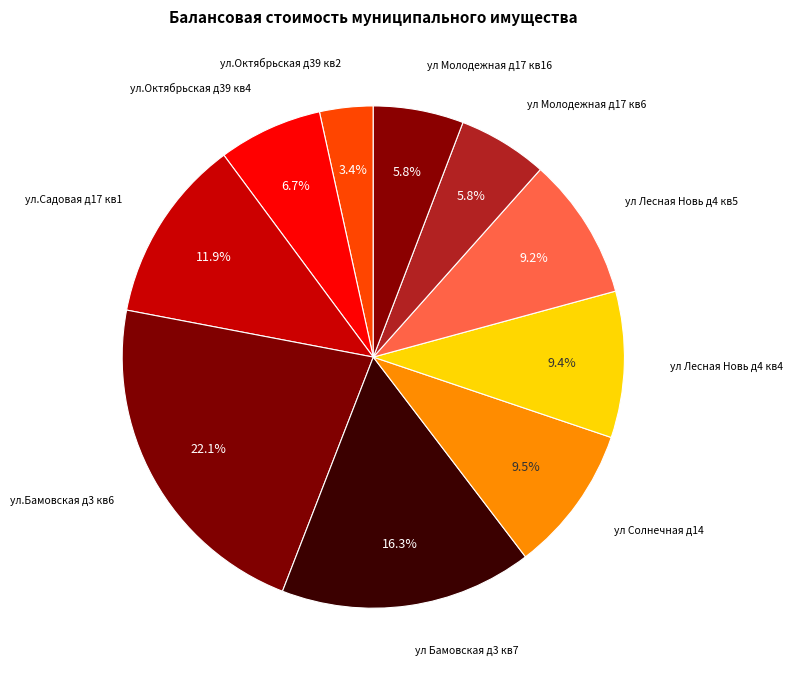

Which category has the biggest portion of the pie?

ул.Бамовская д3 кв6